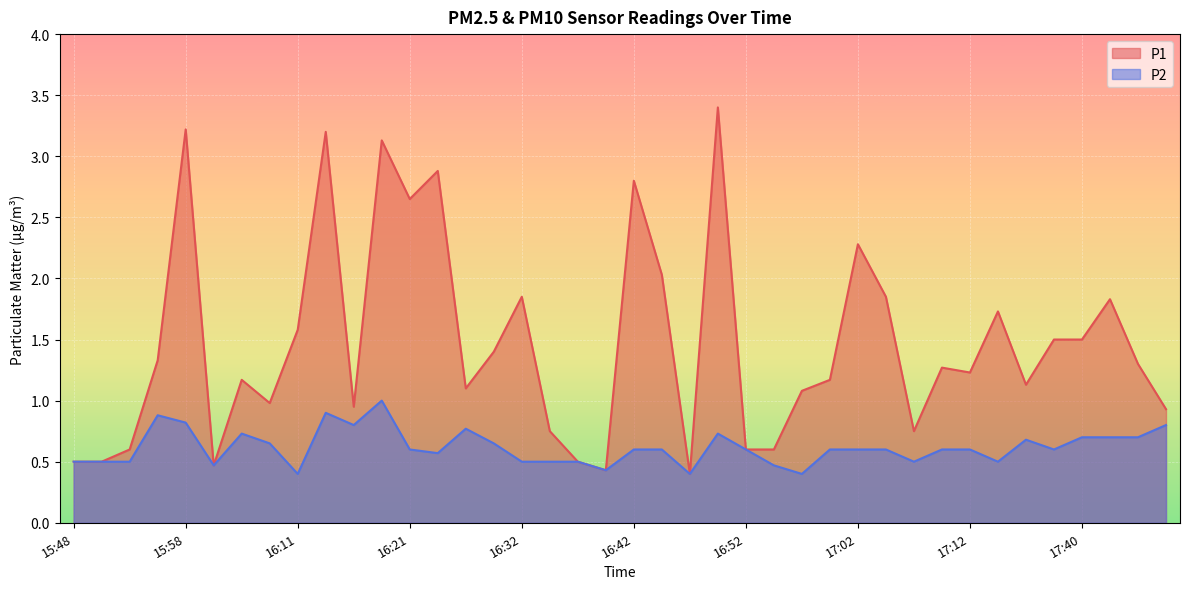

Which label corresponds to the largest value in the chart?

16:49